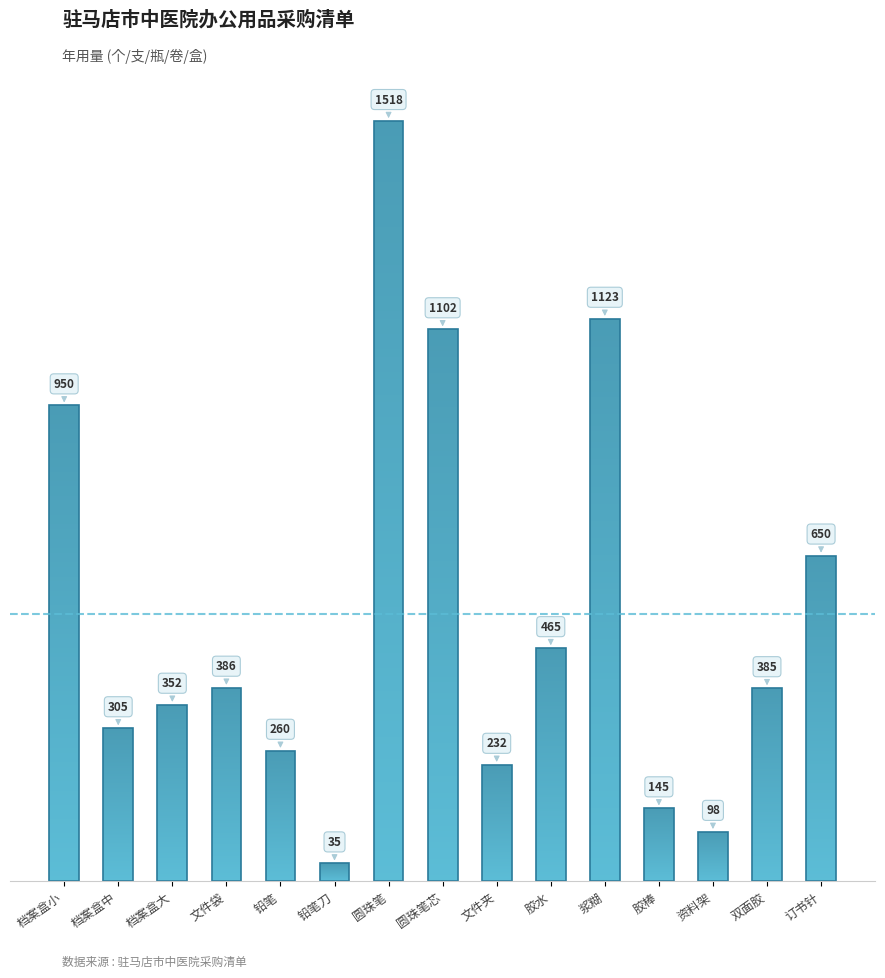

What is the greatest value displayed?

1518